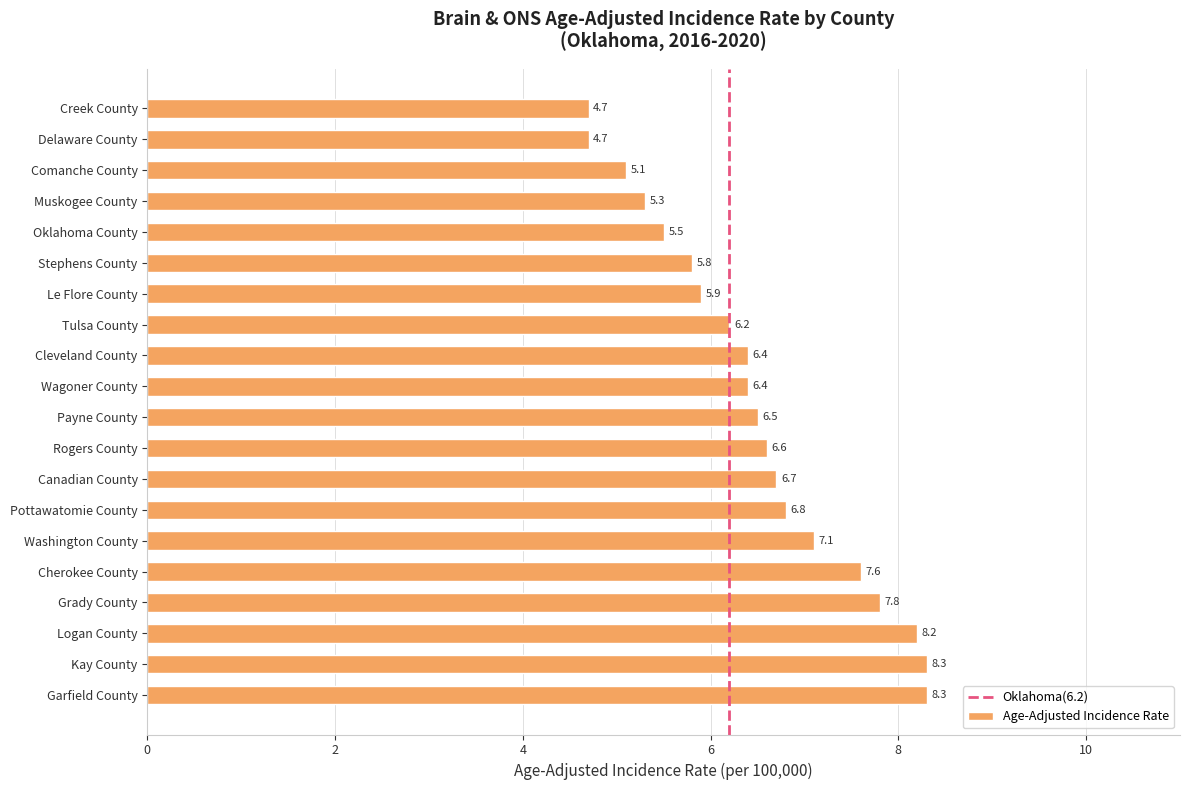

What is the maximum value shown in the chart?

8.3